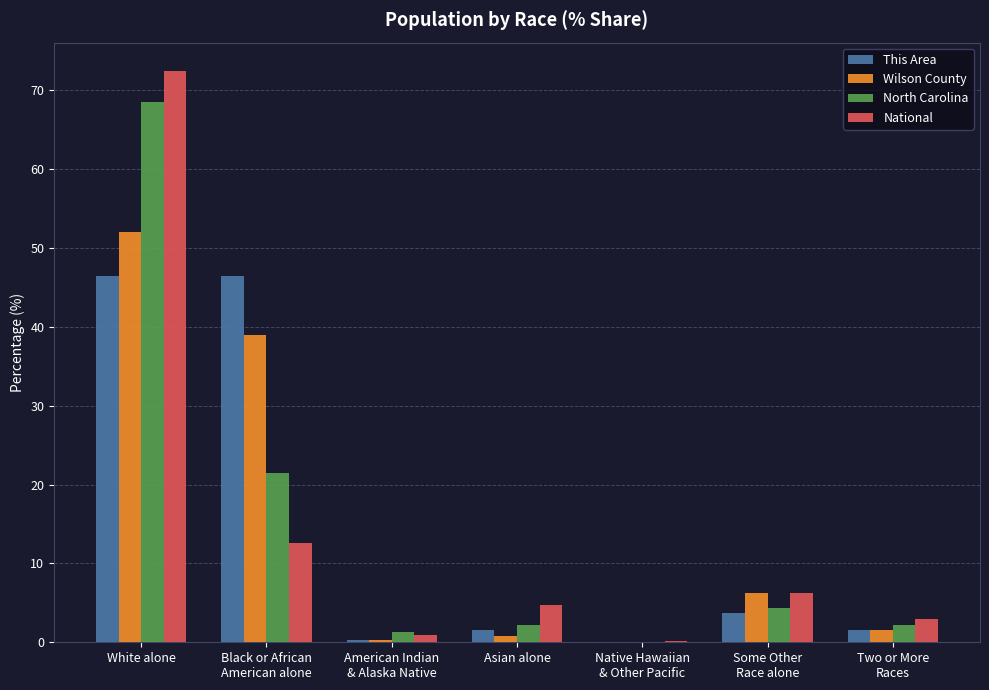

What is the sum of all North Carolina values?

100.0